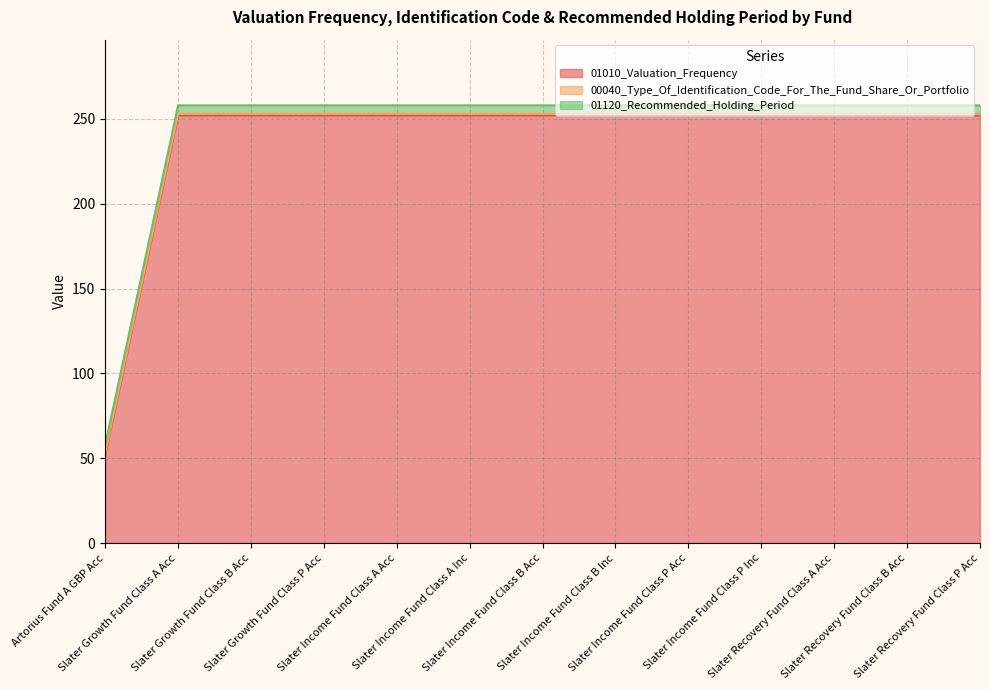

Reading left to right, extract all data points from this chart.

01010_Valuation_Frequency: Artorius Fund A GBP Acc=52	Slater Growth Fund Class A Acc=252	Slater Growth Fund Class B Acc=252	Slater Growth Fund Class P Acc=252	Slater Income Fund Class A Acc=252	Slater Income Fund Class A Inc=252	Slater Income Fund Class B Acc=252	Slater Income Fund Class B Inc=252	Slater Income Fund Class P Acc=252	Slater Income Fund Class P Inc=252	Slater Recovery Fund Class A Acc=252	Slater Recovery Fund Class B Acc=252	Slater Recovery Fund Class P Acc=252
00040_Type_Of_Identification_Code_For_The_Fund_Share_Or_Portfolio: Artorius Fund A GBP Acc=1	Slater Growth Fund Class A Acc=1	Slater Growth Fund Class B Acc=1	Slater Growth Fund Class P Acc=1	Slater Income Fund Class A Acc=1	Slater Income Fund Class A Inc=1	Slater Income Fund Class B Acc=1	Slater Income Fund Class B Inc=1	Slater Income Fund Class P Acc=1	Slater Income Fund Class P Inc=1	Slater Recovery Fund Class A Acc=1	Slater Recovery Fund Class B Acc=1	Slater Recovery Fund Class P Acc=1
01120_Recommended_Holding_Period: Artorius Fund A GBP Acc=5	Slater Growth Fund Class A Acc=5	Slater Growth Fund Class B Acc=5	Slater Growth Fund Class P Acc=5	Slater Income Fund Class A Acc=5	Slater Income Fund Class A Inc=5	Slater Income Fund Class B Acc=5	Slater Income Fund Class B Inc=5	Slater Income Fund Class P Acc=5	Slater Income Fund Class P Inc=5	Slater Recovery Fund Class A Acc=5	Slater Recovery Fund Class B Acc=5	Slater Recovery Fund Class P Acc=5